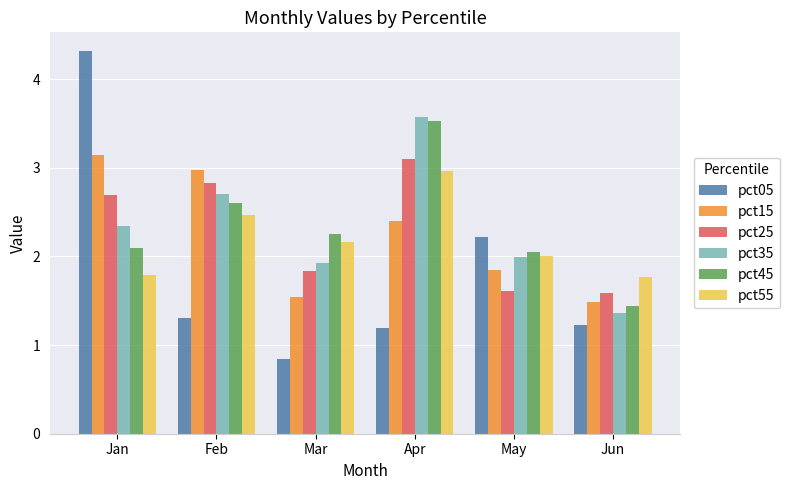

What is the difference between the maximum and minimum values in the pct05 series?

3.5